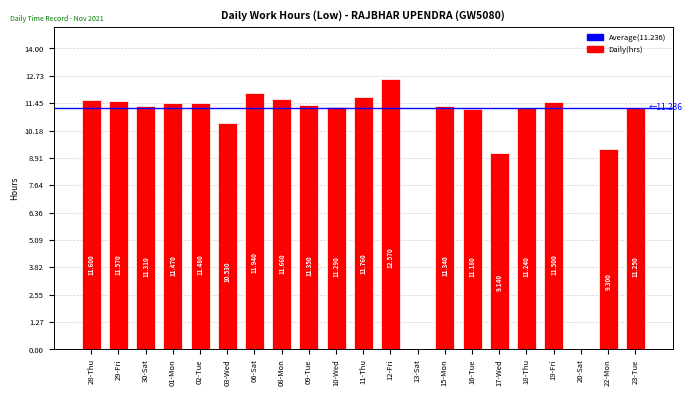

What is the ratio of the value at 16-Tue to the value at 23-Tue?

1.0